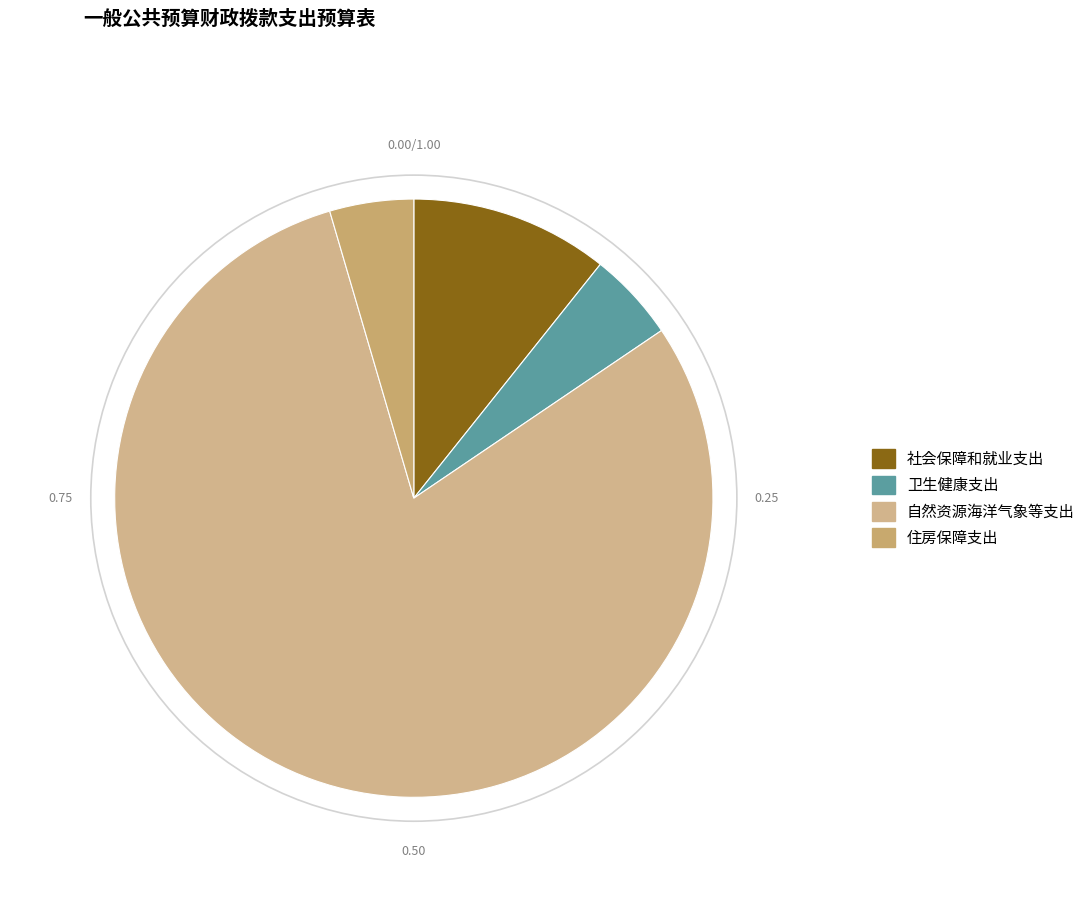

Do 社会保障和就业支出 and 自然资源海洋气象等支出 together represent more than half of the pie?

Yes